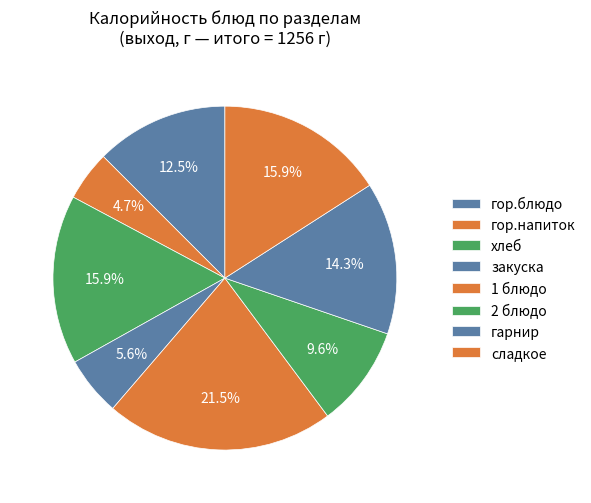

Which slice is the smallest?

гор.напиток